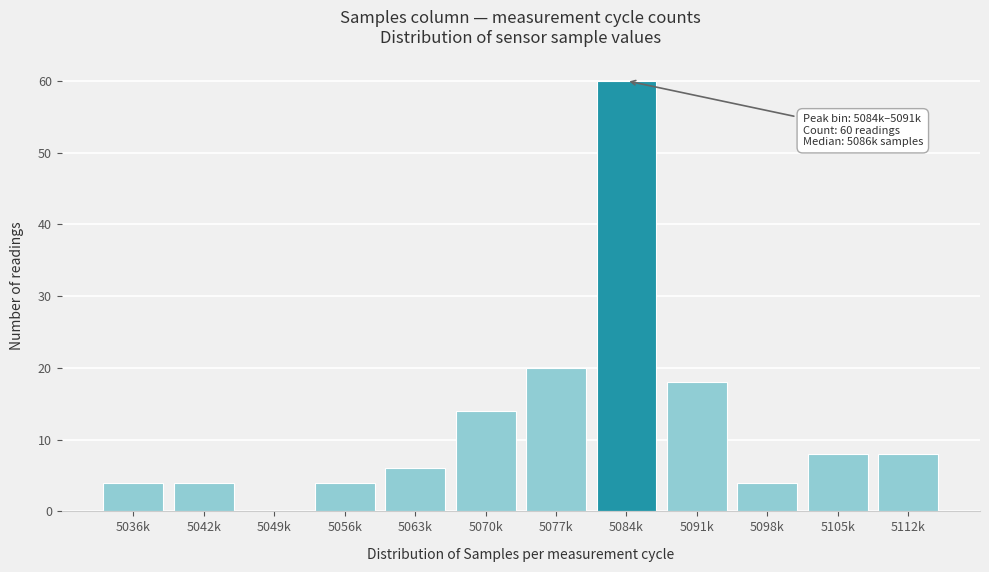

Reading left to right, transcribe all the data shown in this chart.

5036k=4	5042k=4	5049k=0	5056k=4	5063k=6	5070k=14	5077k=20	5084k=60	5091k=18	5098k=4	5105k=8	5112k=8